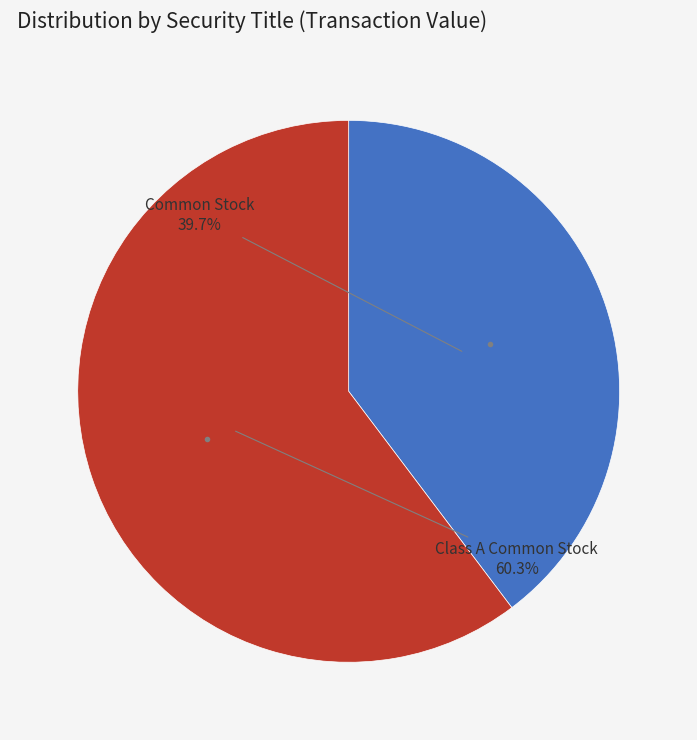

Is there any slice that represents more than half of the pie?

Yes